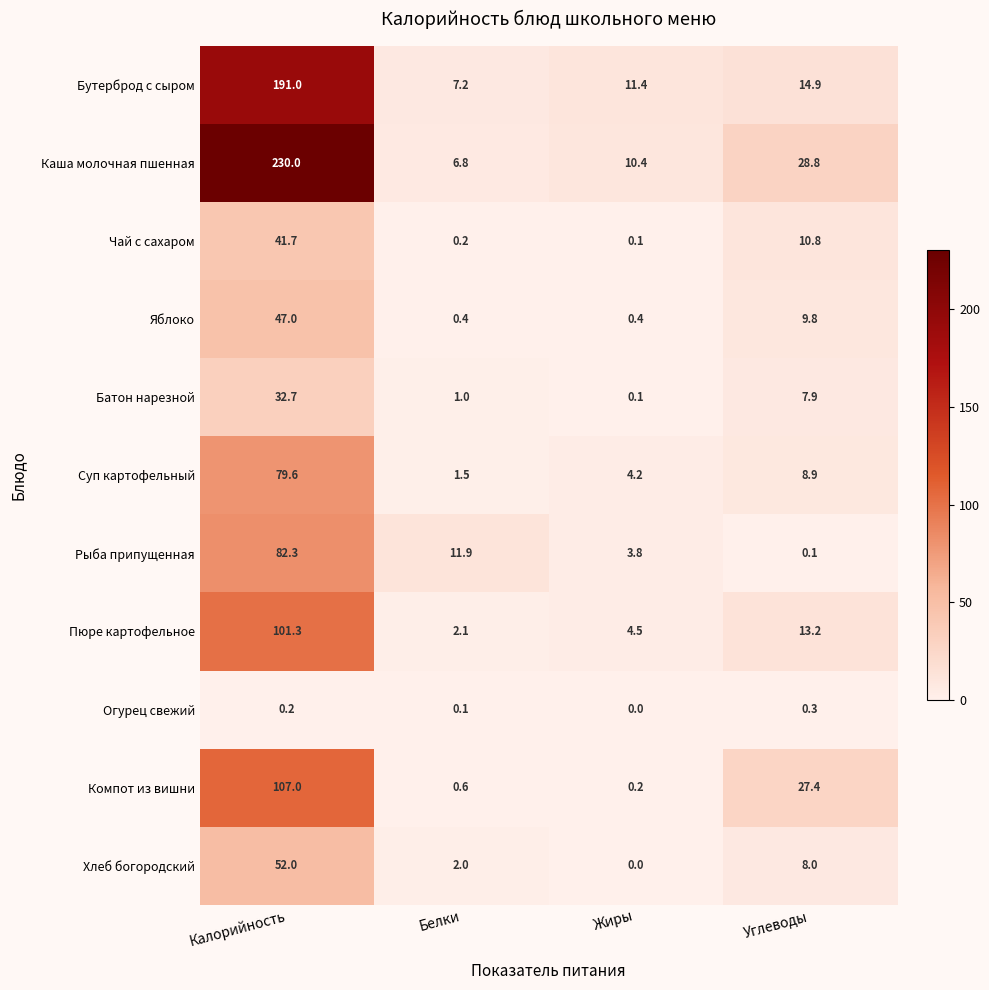

What is the approximate value of Батон нарезной at Калорийность?

32.7